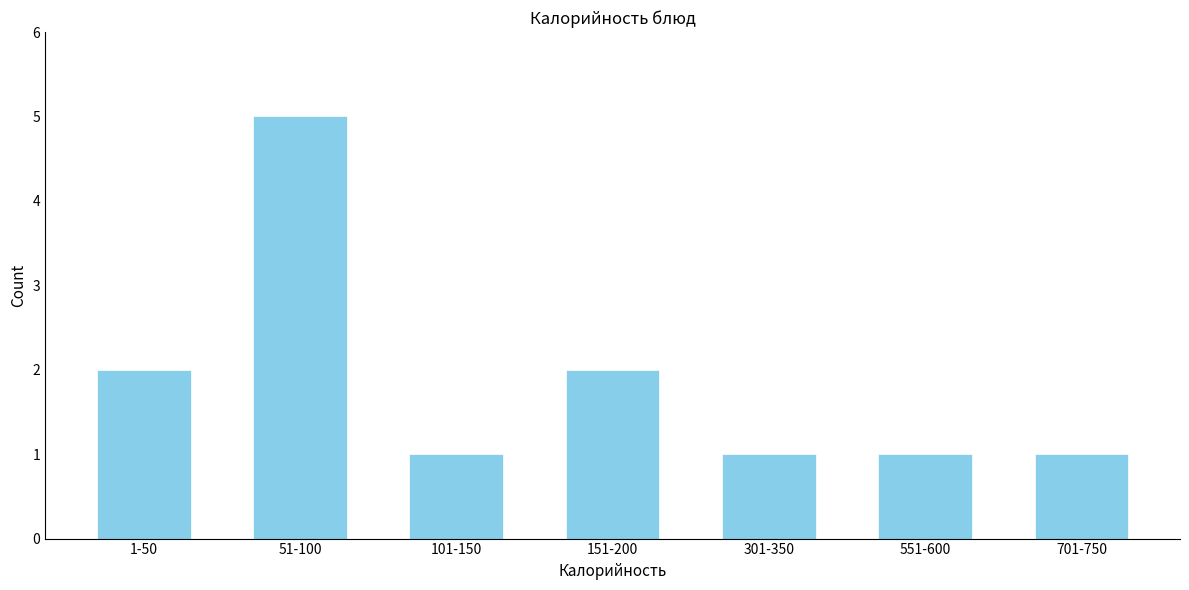

Reading left to right, transcribe all the data shown in this chart.

2	5	1	2	1	1	1